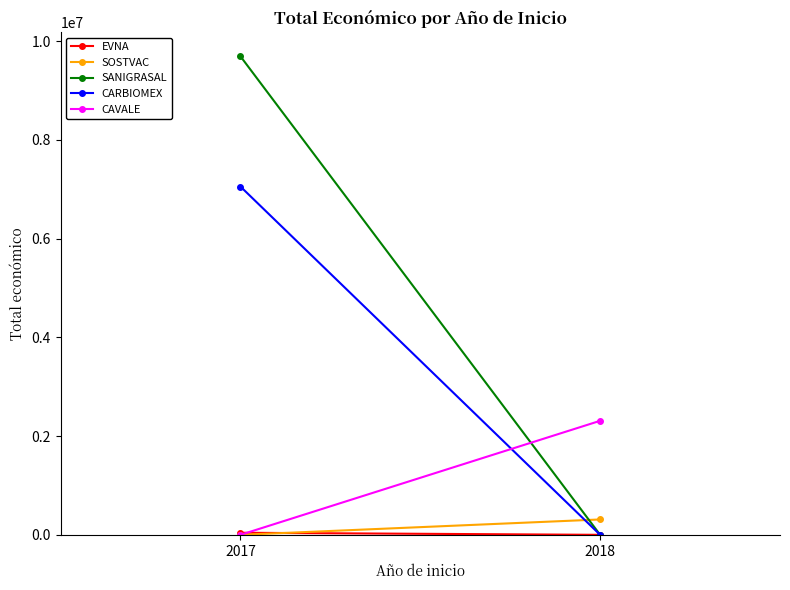

How many values in the EVNA series are below 42072?

1